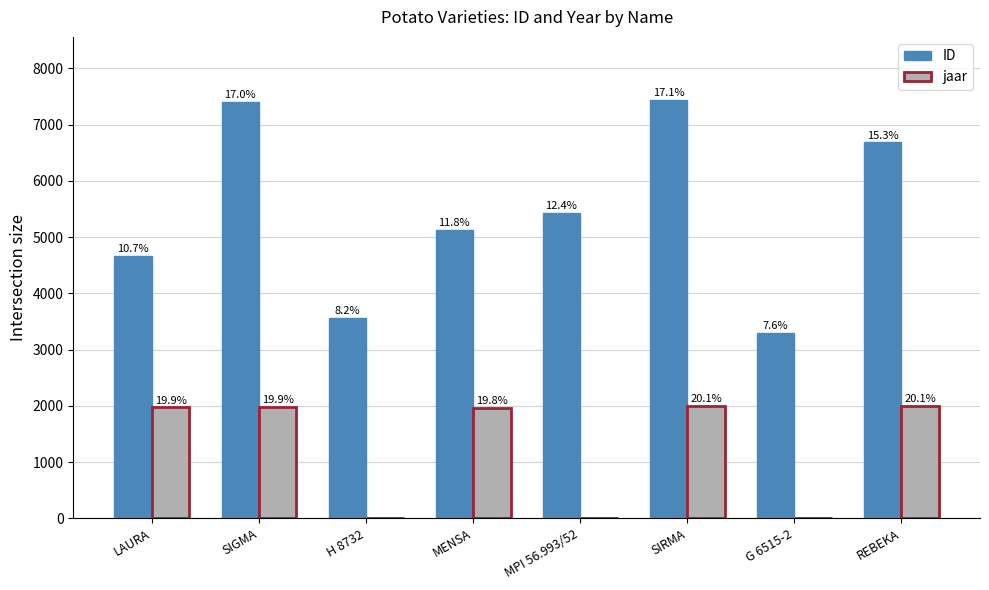

What are all the series names shown in the legend?

ID, jaar